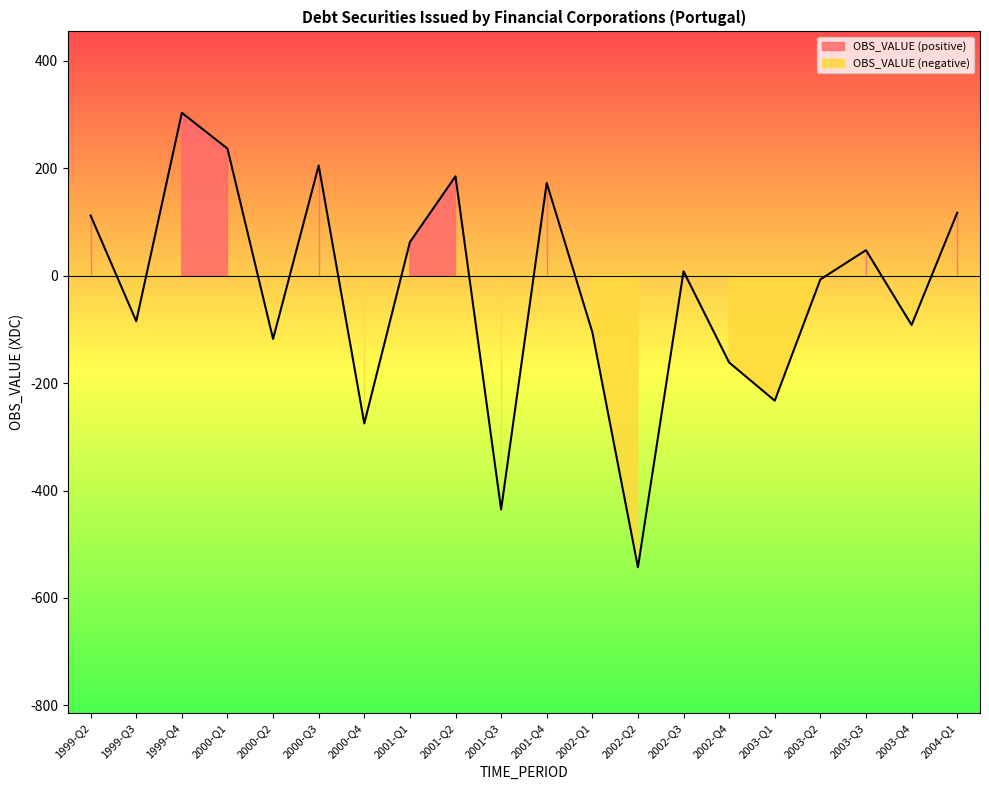

List the labels in order of value, smallest first.

2002-Q2, 2001-Q3, 2000-Q4, 2003-Q1, 2002-Q4, 2000-Q2, 2002-Q1, 2003-Q4, 1999-Q3, 2003-Q2, 2002-Q3, 2003-Q3, 2001-Q1, 1999-Q2, 2004-Q1, 2001-Q4, 2001-Q2, 2000-Q3, 2000-Q1, 1999-Q4